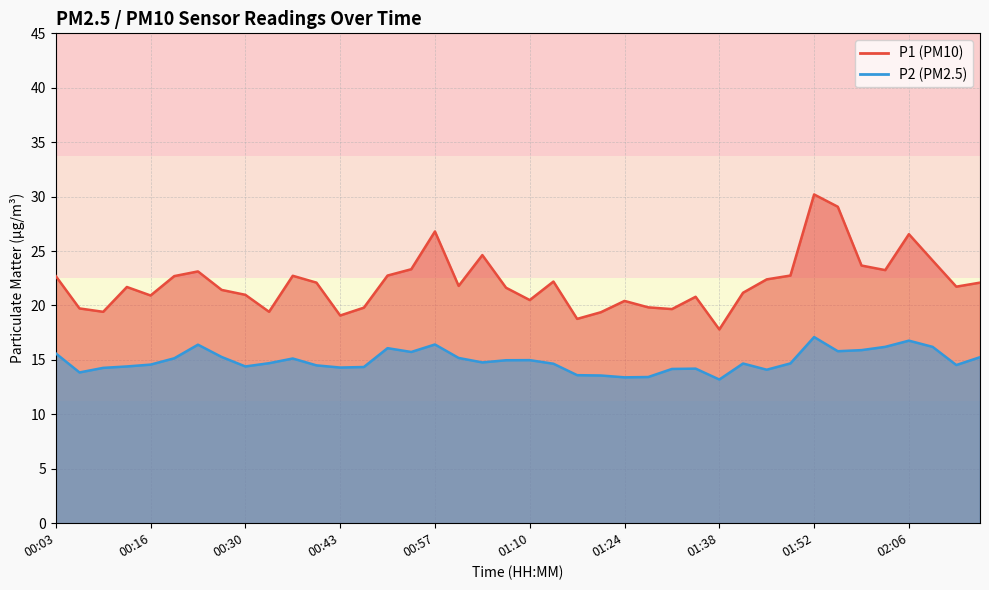

Rank the series by their average value, from highest to lowest.

P1, P2